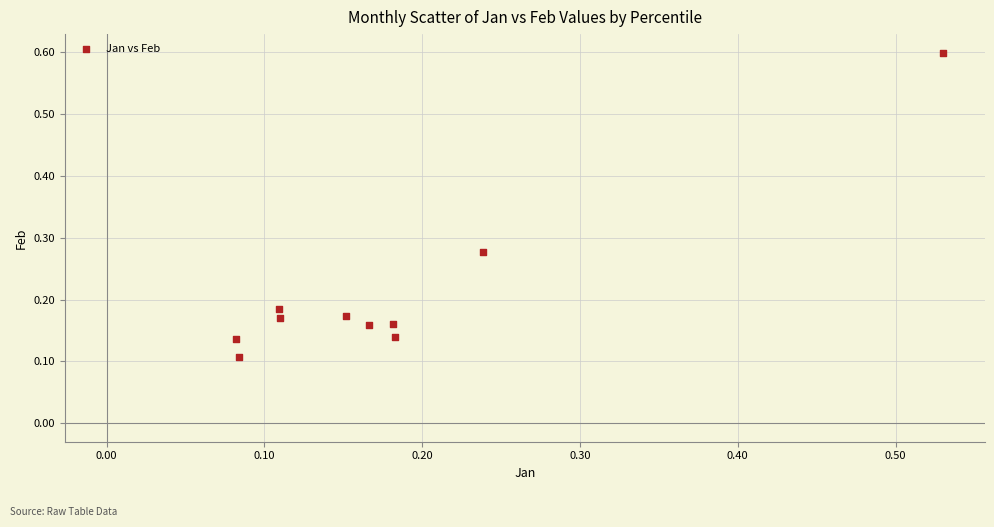

What is the range of Y values (max minus min)?

0.5